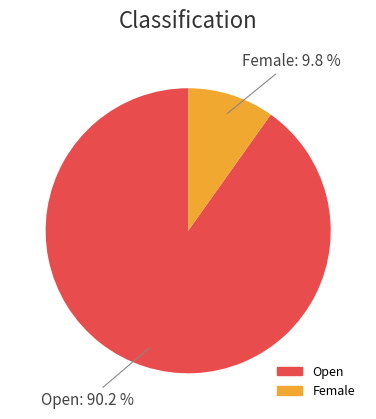

What is the largest slice in the pie chart?

Open